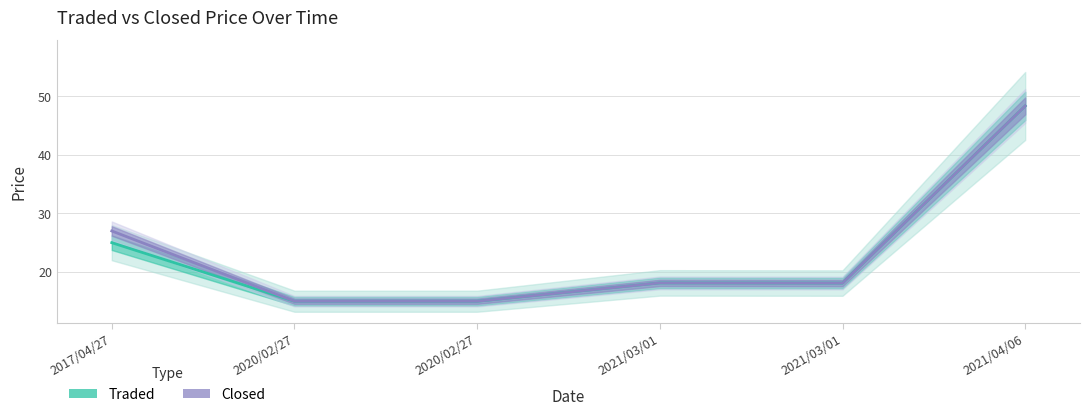

Reading left to right, list all the values displayed in this chart.

Traded: 2017/04/27=25.0	2020/02/27=15.0	2020/02/27=15.0	2021/03/01=18.1	2021/03/01=18.1	2021/04/06=48.4
Closed: 2017/04/27=27.0	2020/02/27=15.0	2020/02/27=15.0	2021/03/01=18.1	2021/03/01=18.1	2021/04/06=48.4